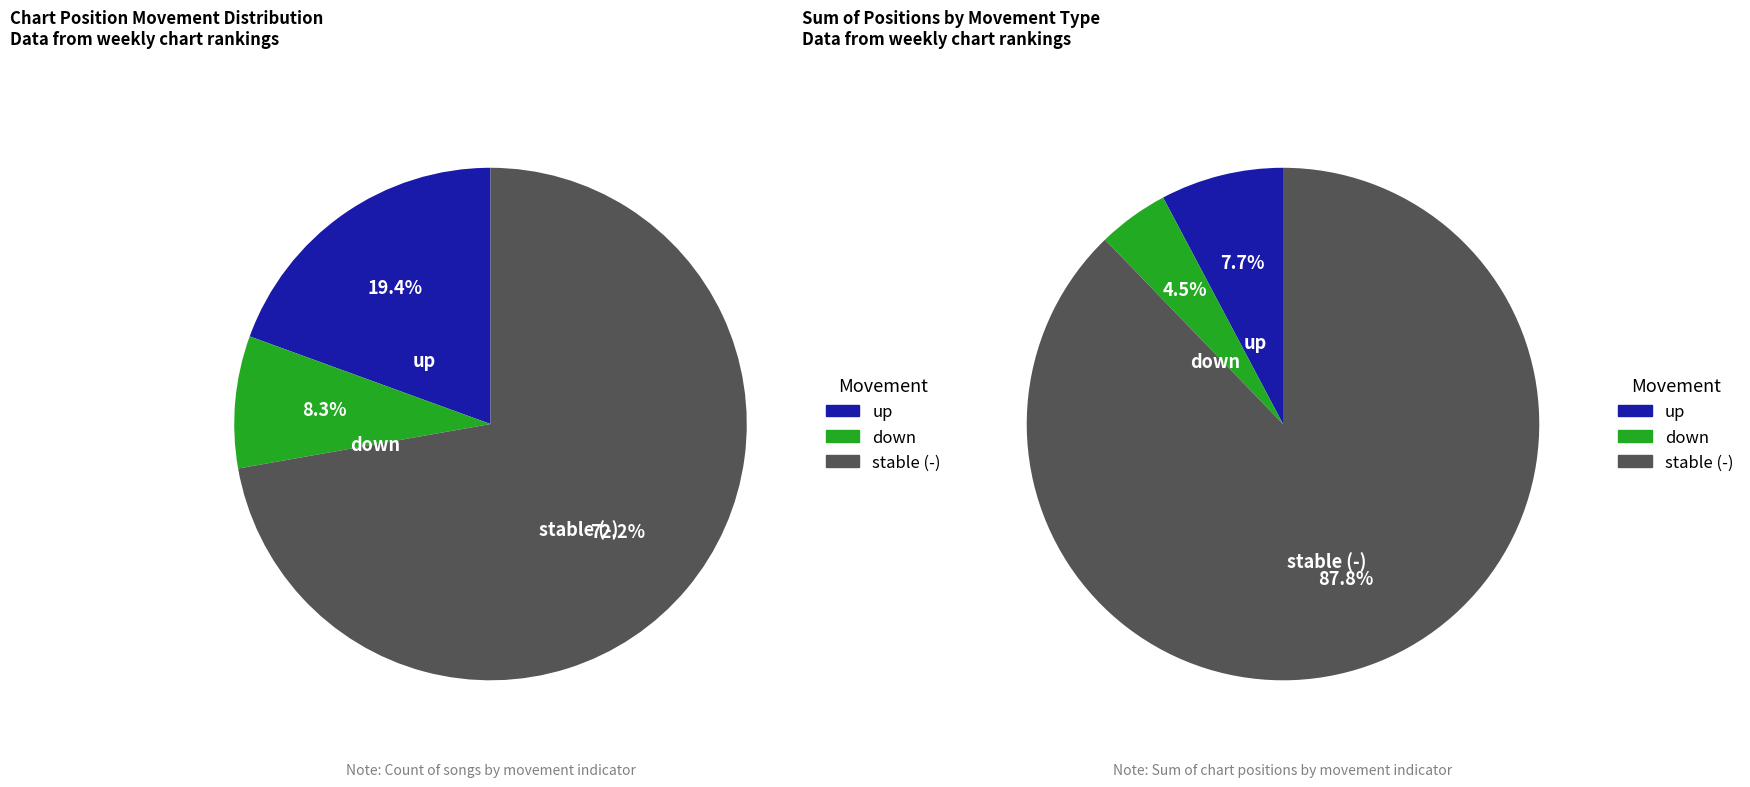

Combined, what portion of the pie is up and down?

27.8%